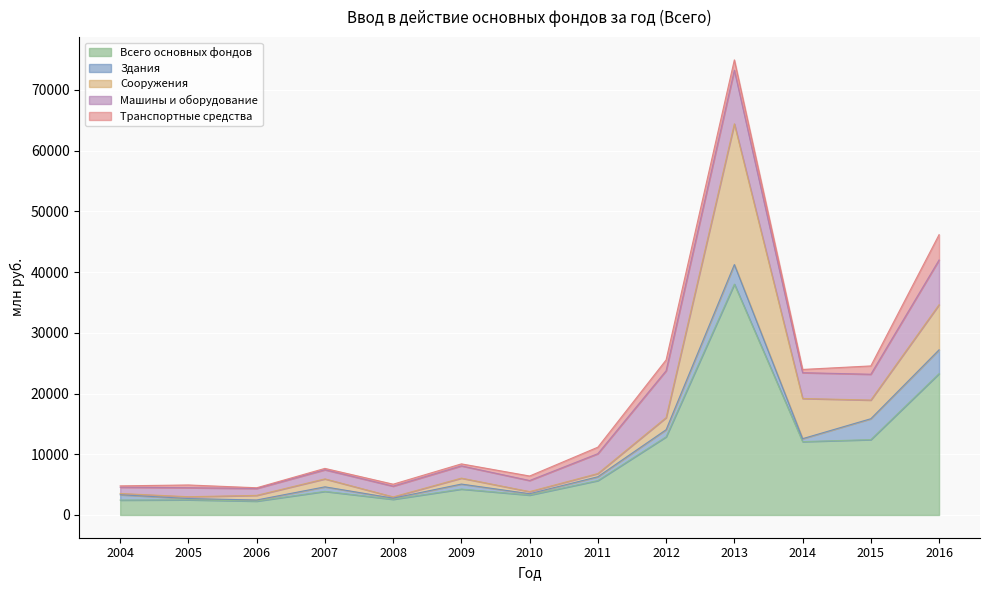

What is the highest value of the Здания series?

3917